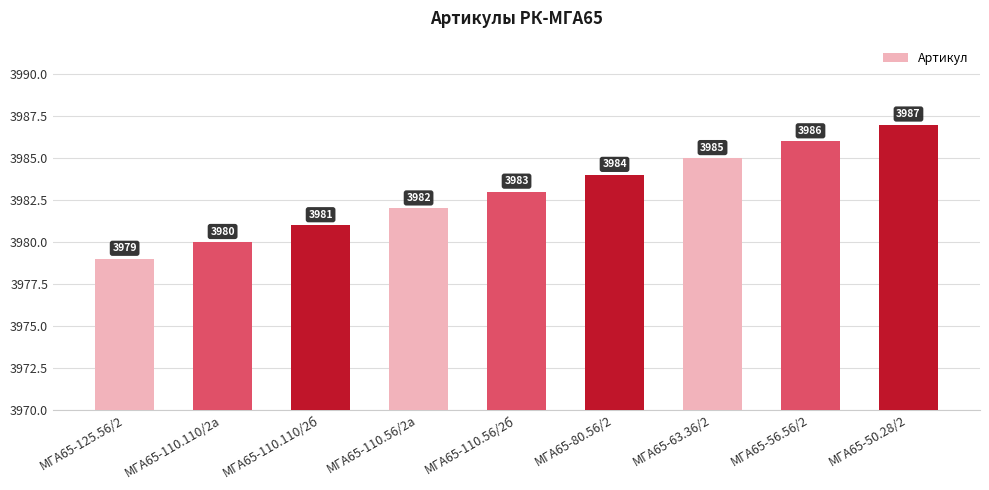

Reading right to left, extract all data points from this chart.

МГА65-50.28/2=3987	МГА65-56.56/2=3986	МГА65-63.36/2=3985	МГА65-80.56/2=3984	МГА65-110.56/2б=3983	МГА65-110.56/2а=3982	МГА65-110.110/2б=3981	МГА65-110.110/2а=3980	МГА65-125.56/2=3979